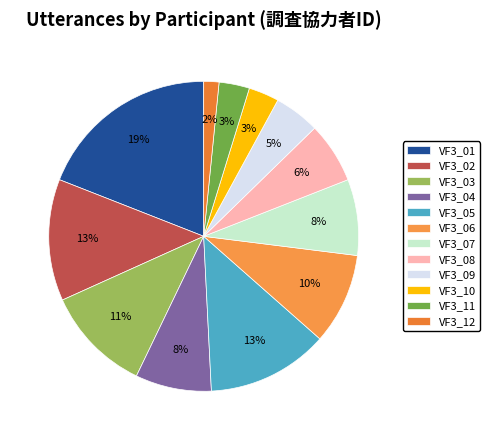

Which slice is the largest?

VF3_01